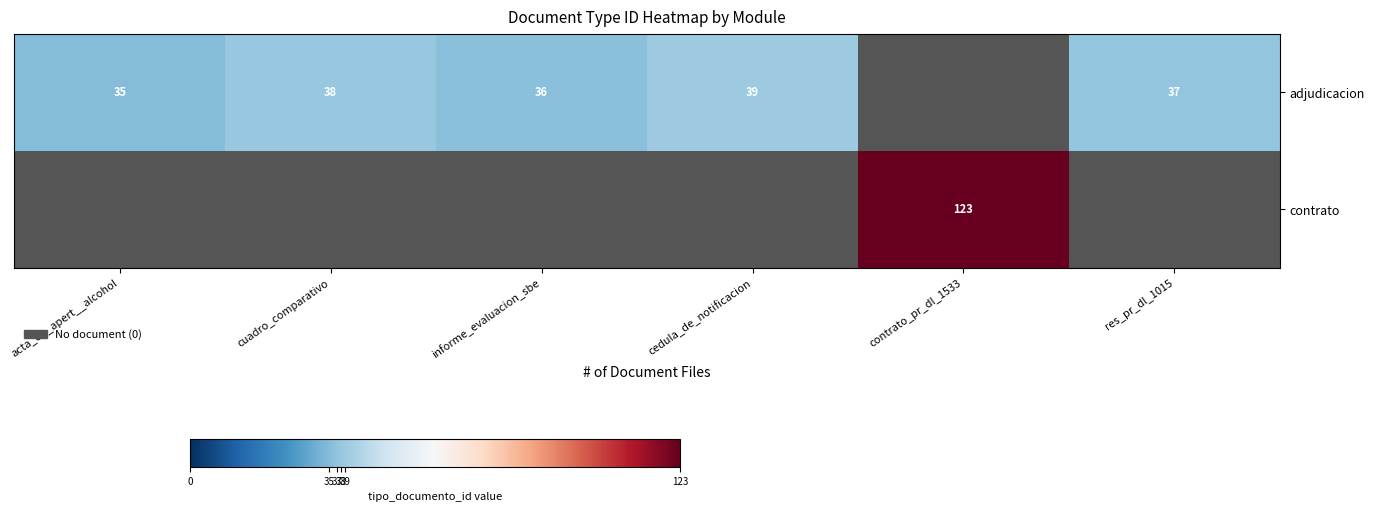

What is the maximum value shown in the chart?

123.0